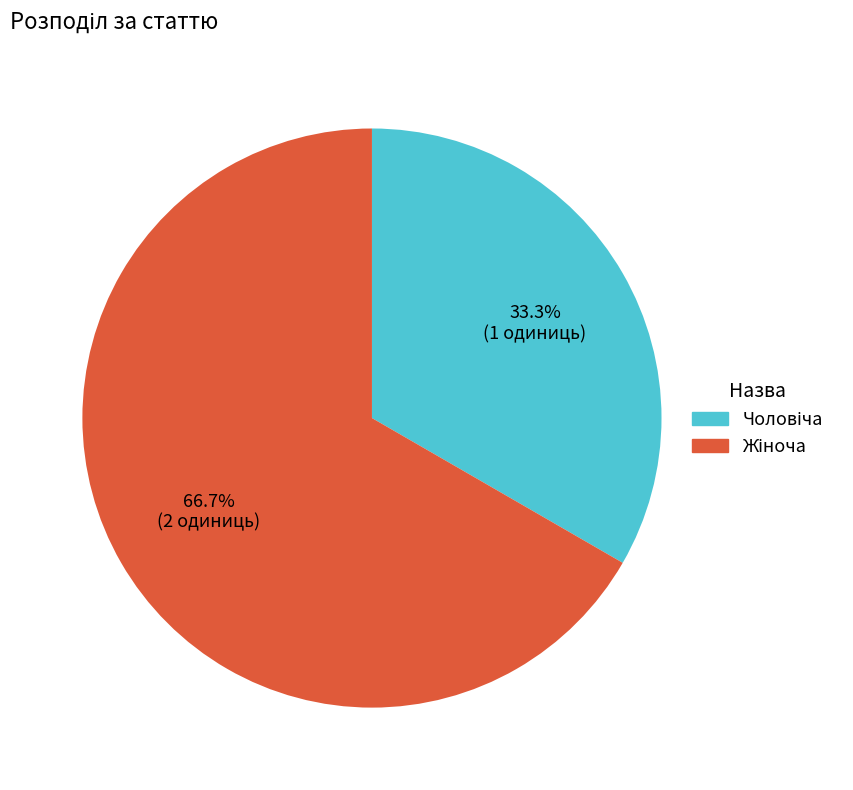

Is there any slice that represents more than half of the pie?

Yes